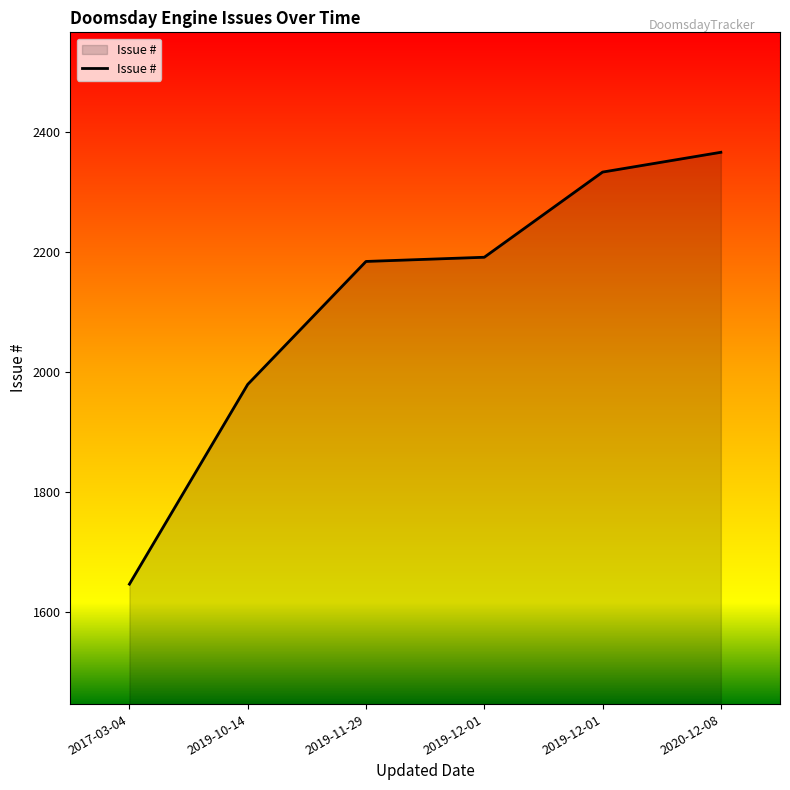

At which label does the data first exceed 2192?

2019-12-01